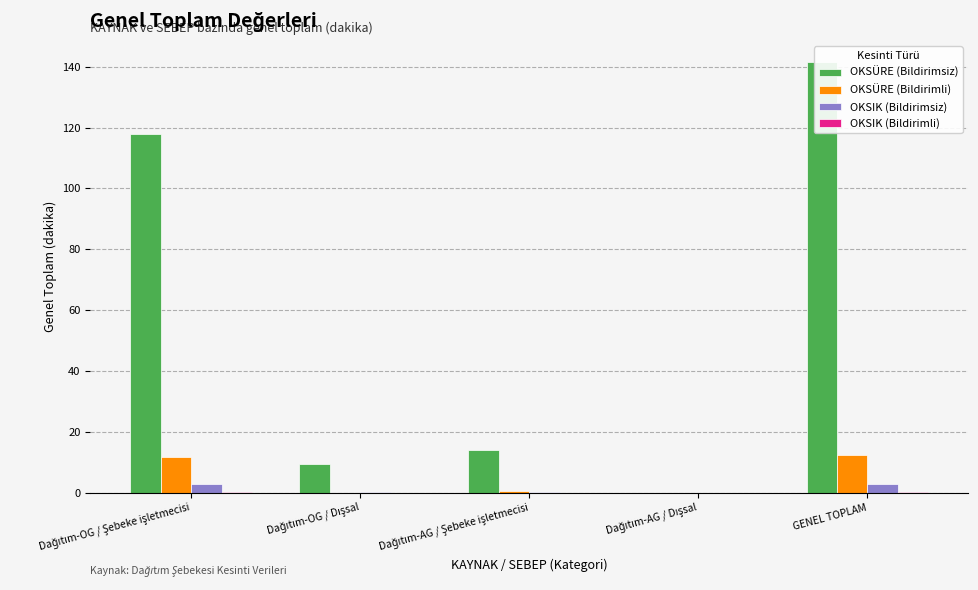

Which category has the lowest value in the OKSIK (Bildirimli) series?

Dağıtım-OG / Dışsal